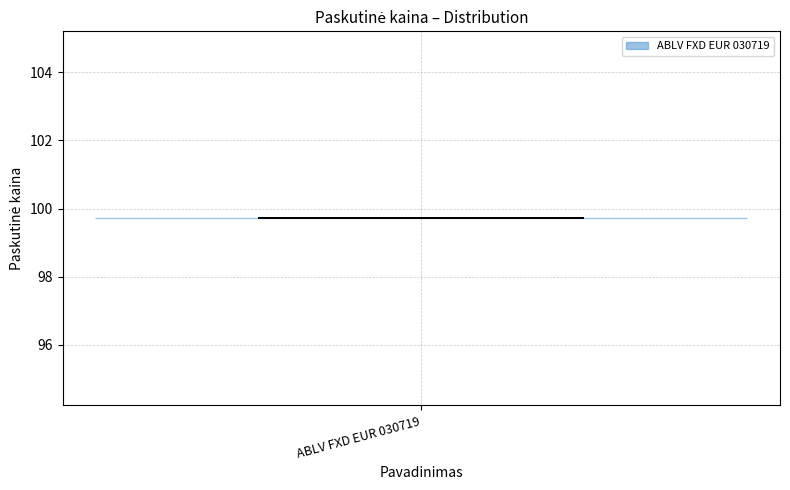

What is the lowest point the violin for ABLV FXD EUR 030719 reaches on the y-axis? The values are not printed on the chart, so give them approximately, as read against the axis.

99.8